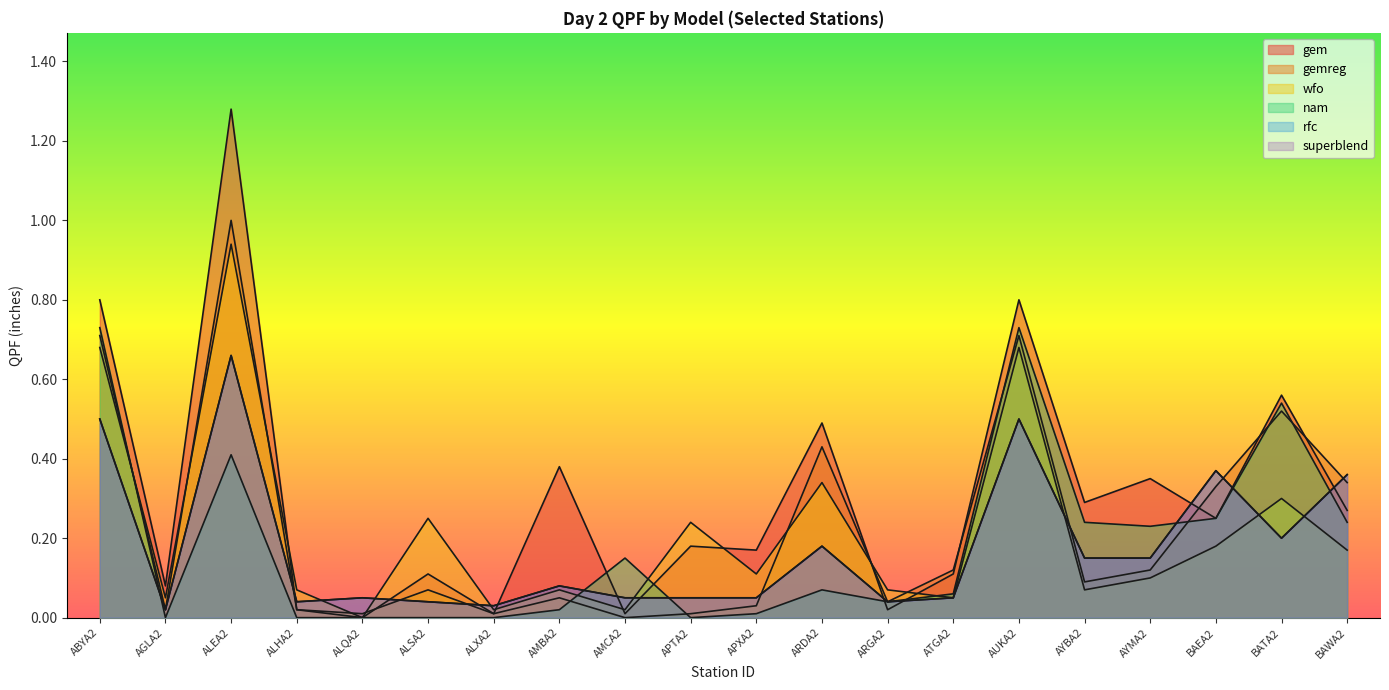

In nam, how many points are lower than both neighbors (excluding endpoints)?

4